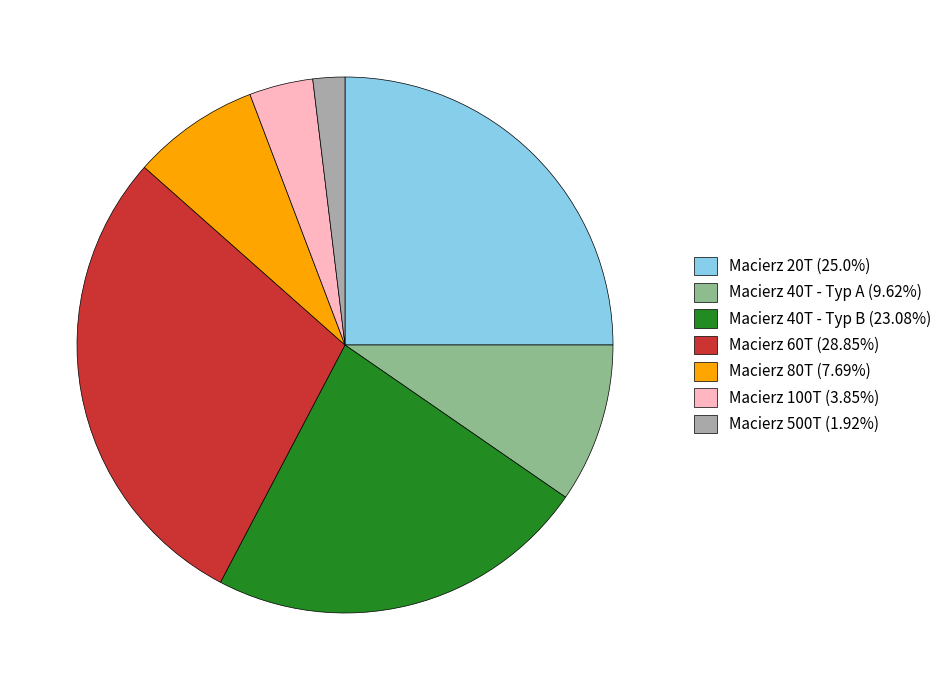

Is the sum of Macierz 100T (3.85%) and Macierz 40T - Typ B (23.08%) greater than half?

No